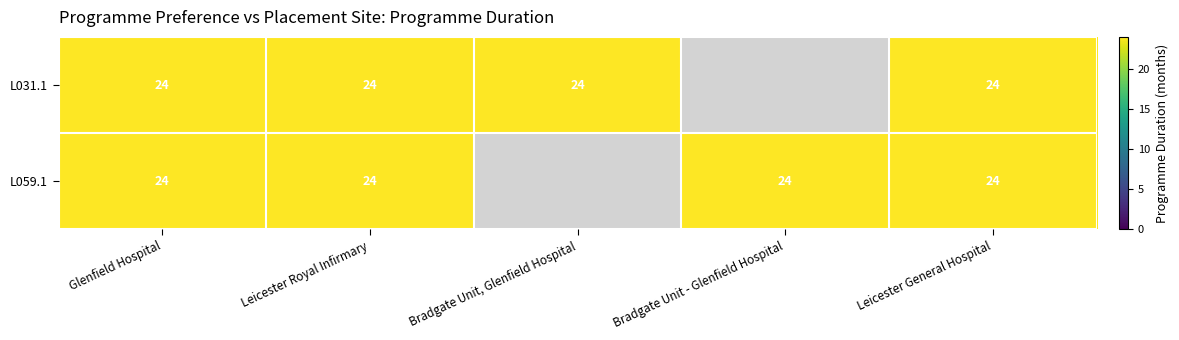

Where is L031.1 nearest to the value 24?

Glenfield Hospital